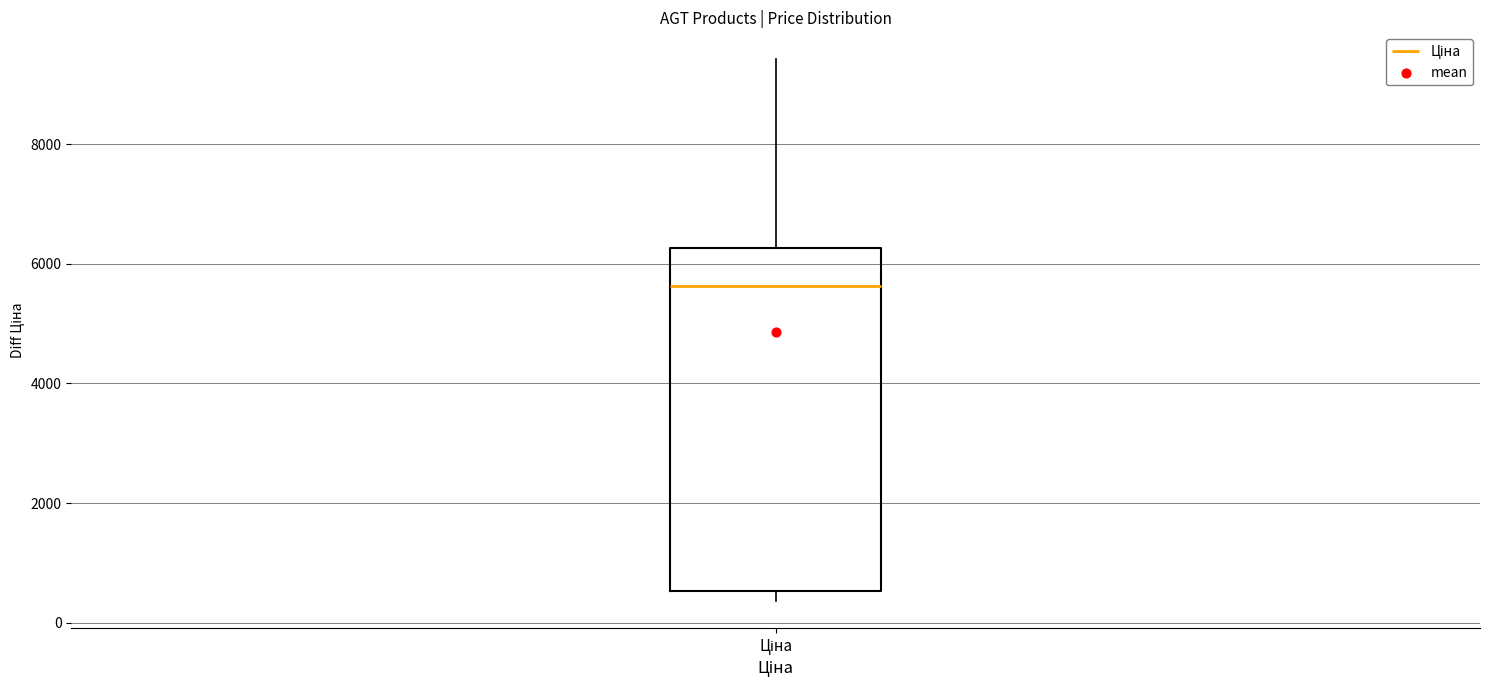

Read this box plot against the y-axis: the position of the median line, the range covered by the box, and the ends of both whiskers. The values are not printed on the chart, so give them approximately, as read against the axis.

median 5600, box 600 to 6200, whiskers 400 to 9400